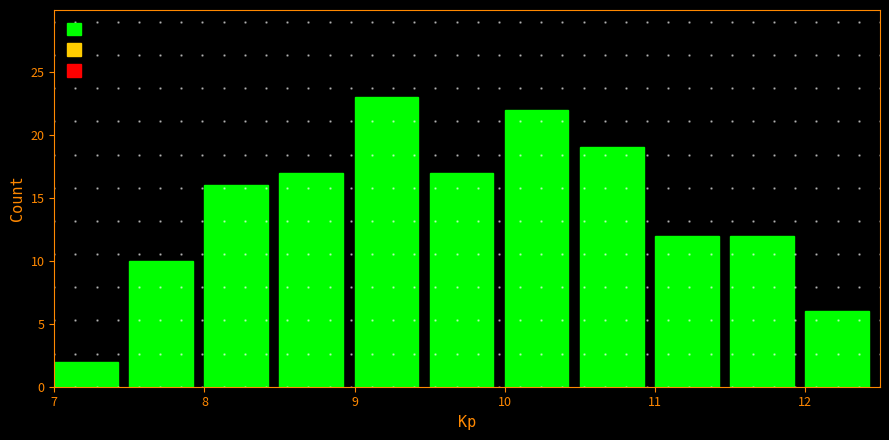

Over which range of the x-axis is the bar tallest?

9.0 to 9.5